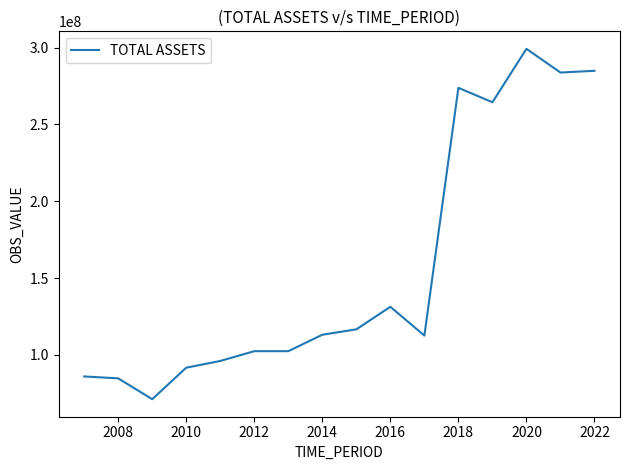

What is the greatest value displayed?

299146779